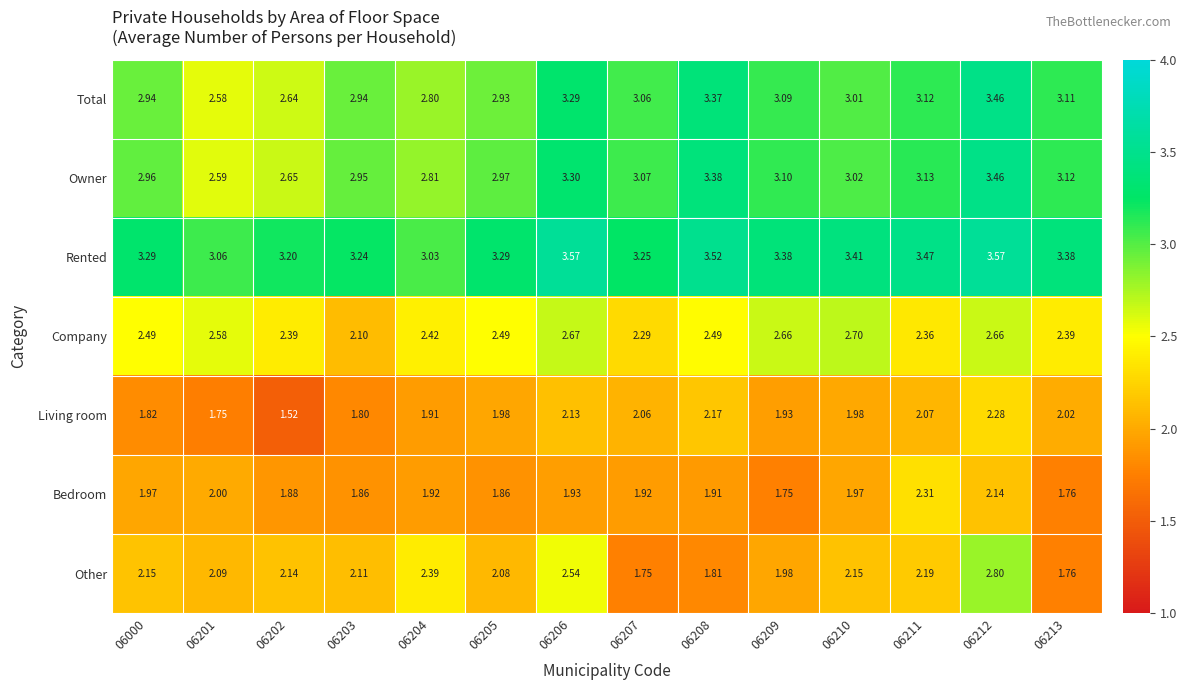

Is the value of Company at 06206 greater than the value of Owner at 06209?

No